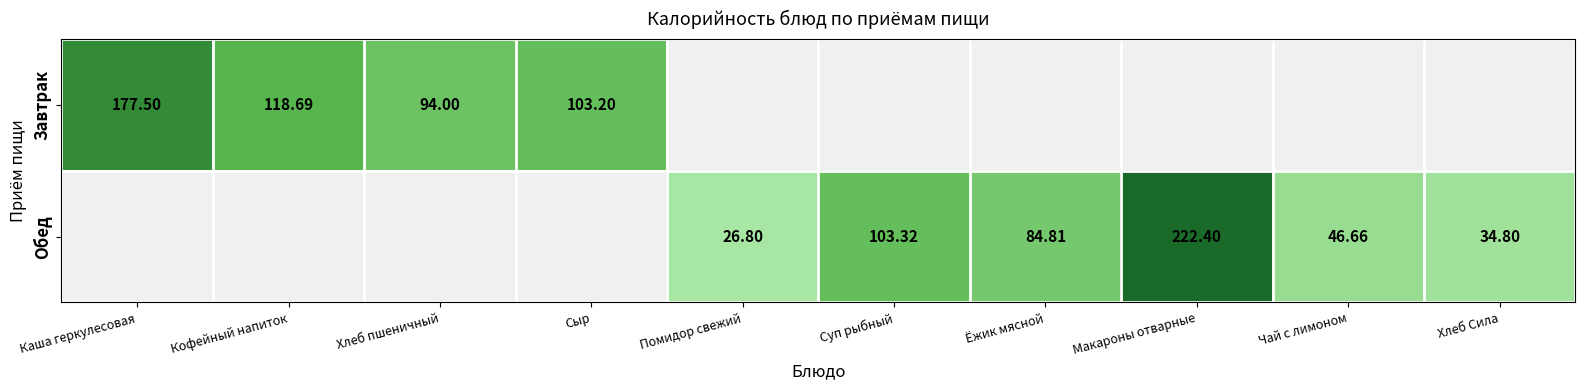

Is the value of Завтрак at Кофейный напиток greater than the value of Обед at Суп рыбный?

Yes